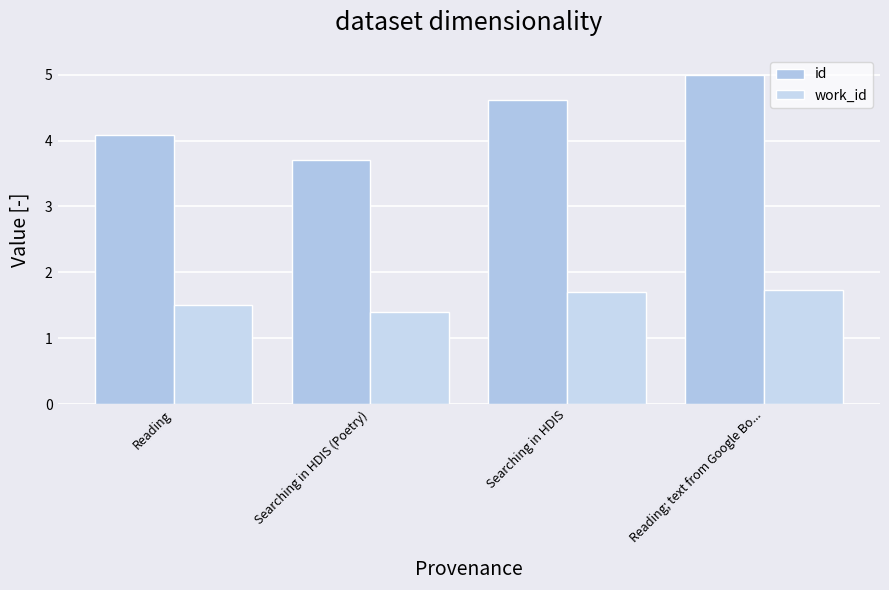

What is the sum of all work_id values?

6.3